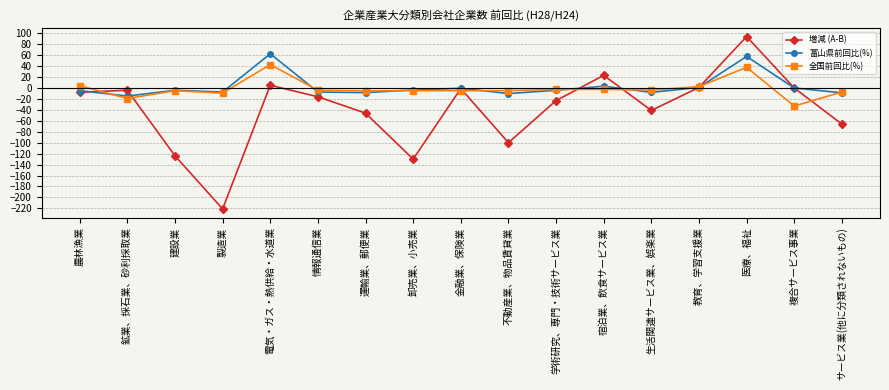

At which category does 増減 (A-B) reach its first local valley?

製造業